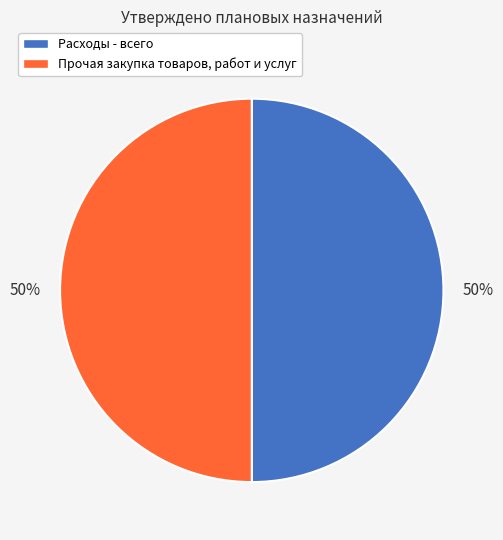

To the nearest percent, what portion does Прочая закупка товаров, работ и услуг represent?

50%